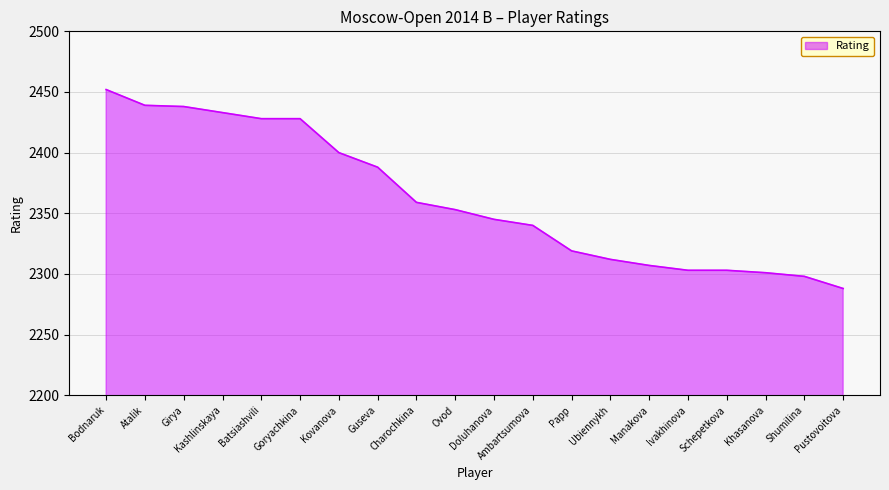

At which category does the chart reach its peak across all series?

Bodnaruk